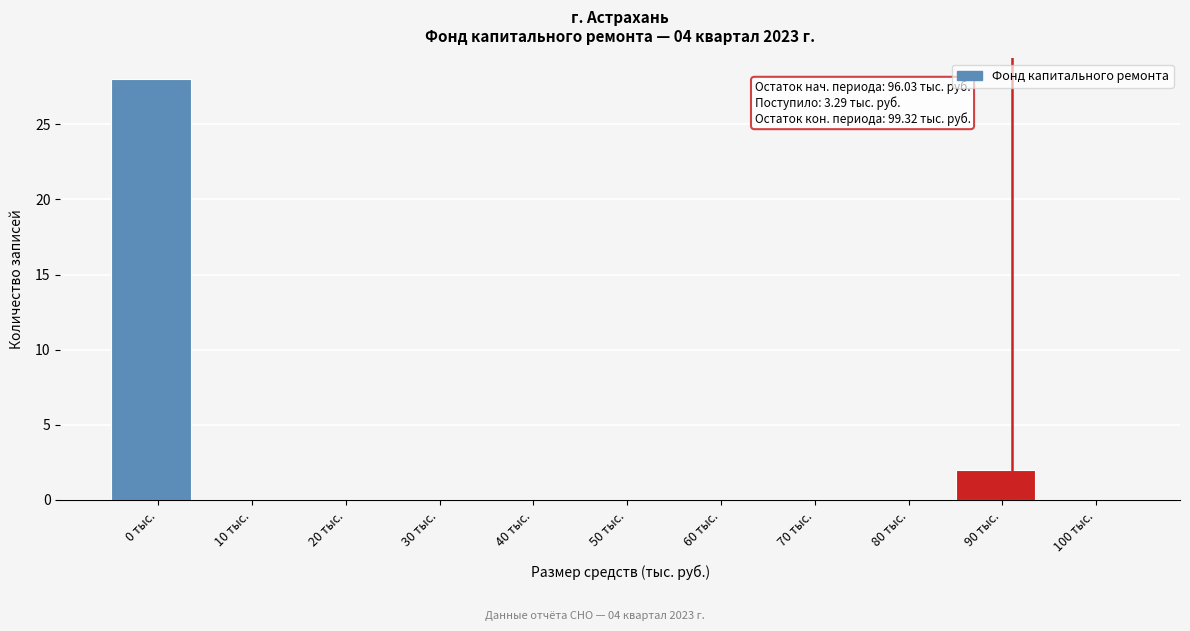

Reading left to right, transcribe all the data shown in this chart.

0 тыс.=28	10 тыс.=0	20 тыс.=0	30 тыс.=0	40 тыс.=0	50 тыс.=0	60 тыс.=0	70 тыс.=0	80 тыс.=0	90 тыс.=2	100 тыс.=0